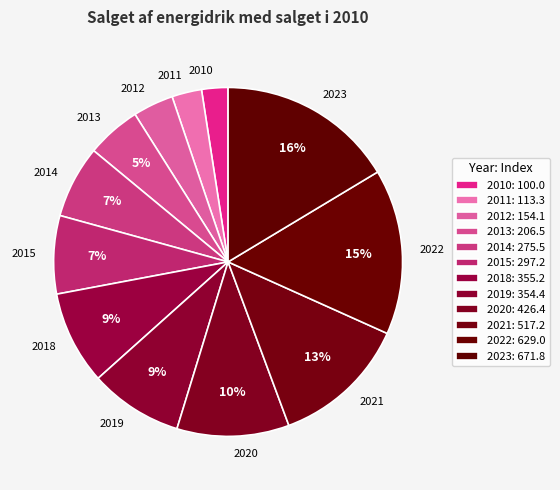

To the nearest percent, what portion does 2012 represent?

4%